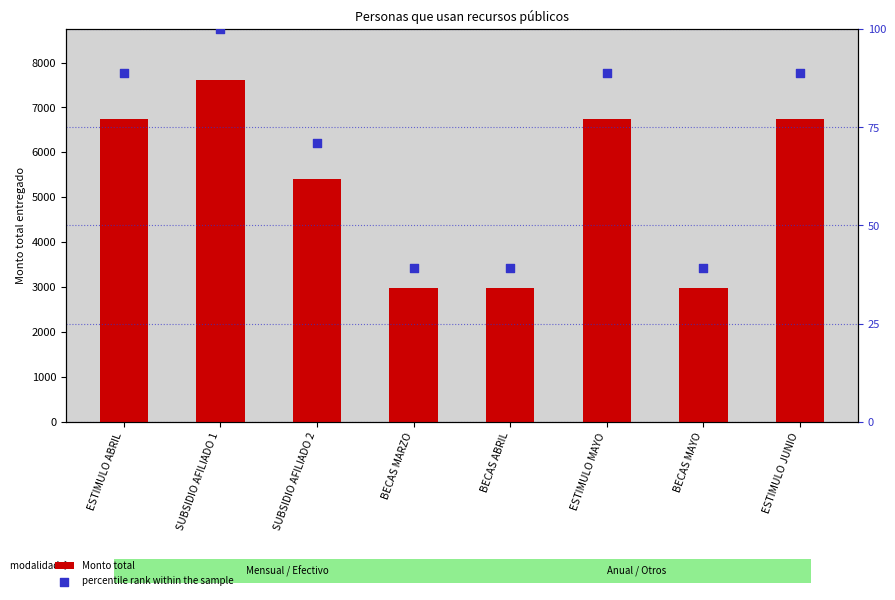

What are all the series names shown in the legend?

Monto total, percentile rank within the sample